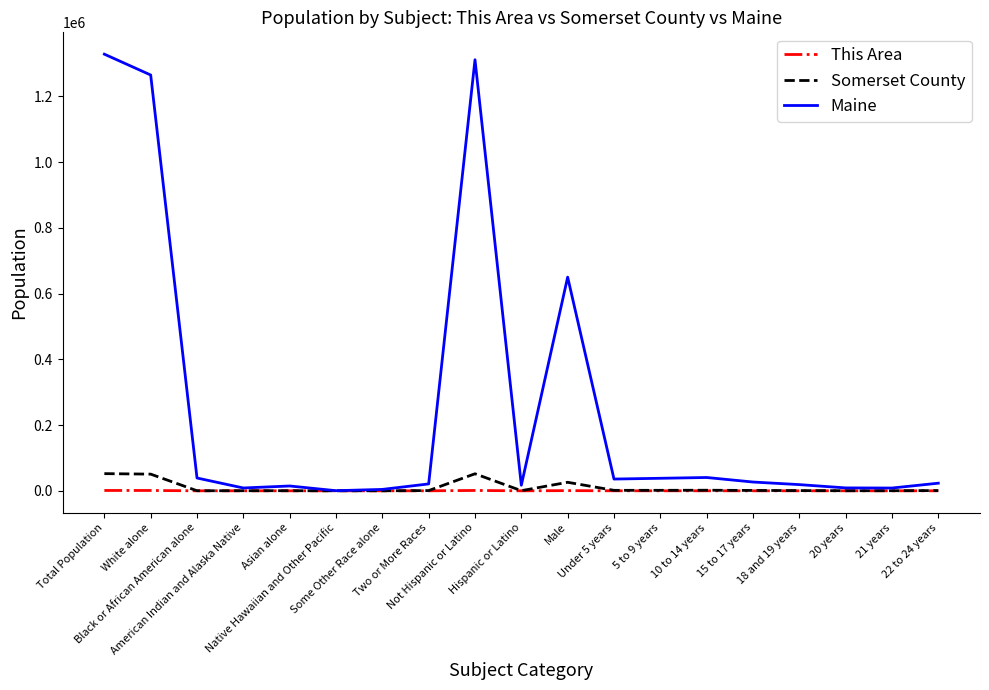

What is the difference between the This Area values at Native Hawaiian and Other Pacific and Asian alone?

1